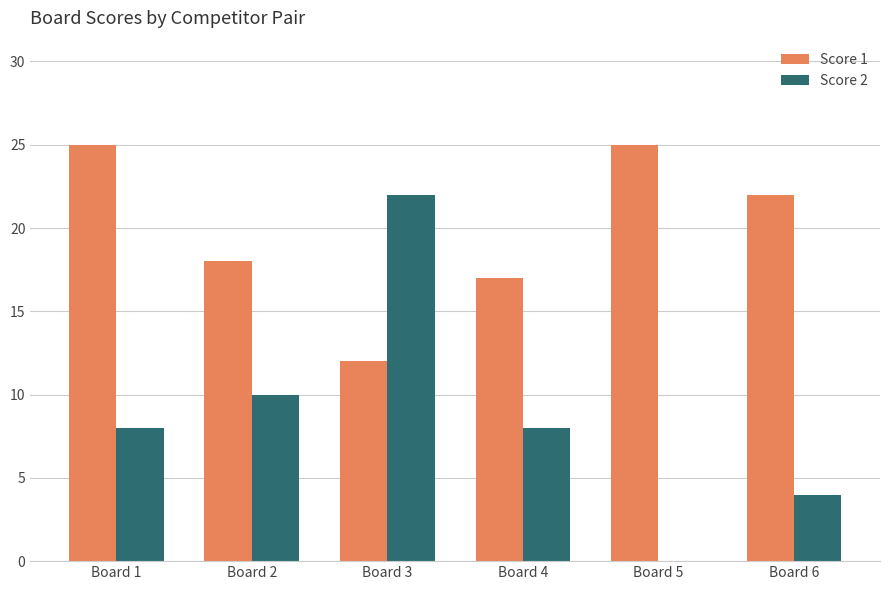

Which series changed the most between Board 2 and Board 5?

Score 2